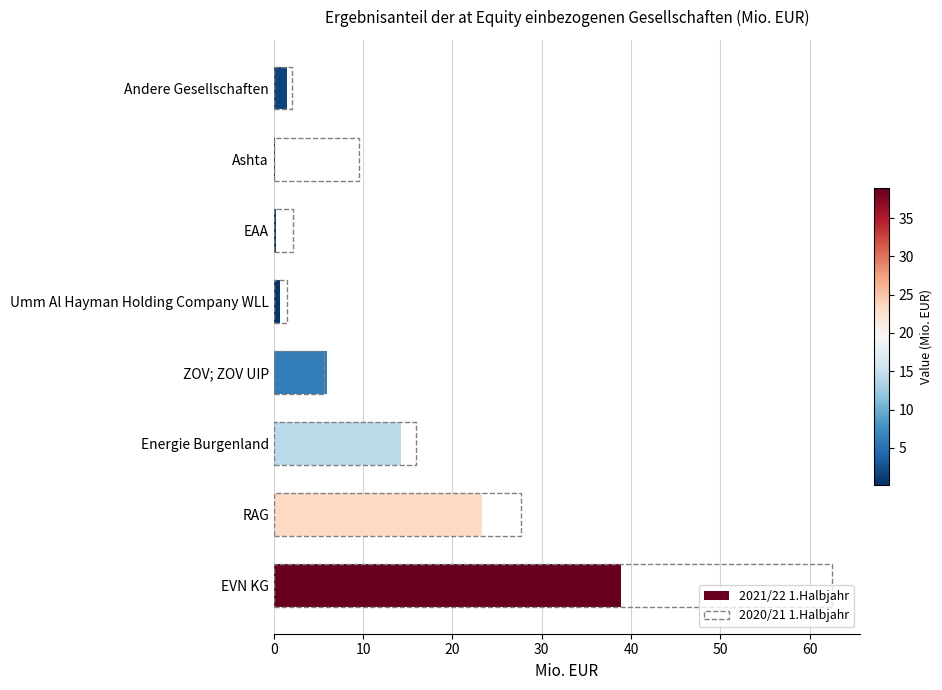

What is the sum of all 2021/22 1.Halbjahr values?

85.1